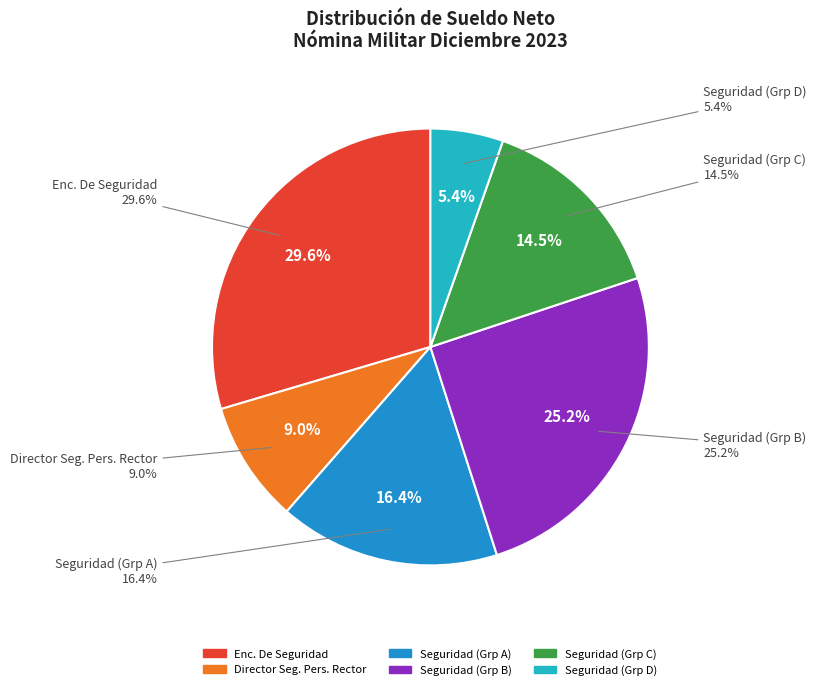

Which category has the biggest portion of the pie?

Enc. De Seguridad